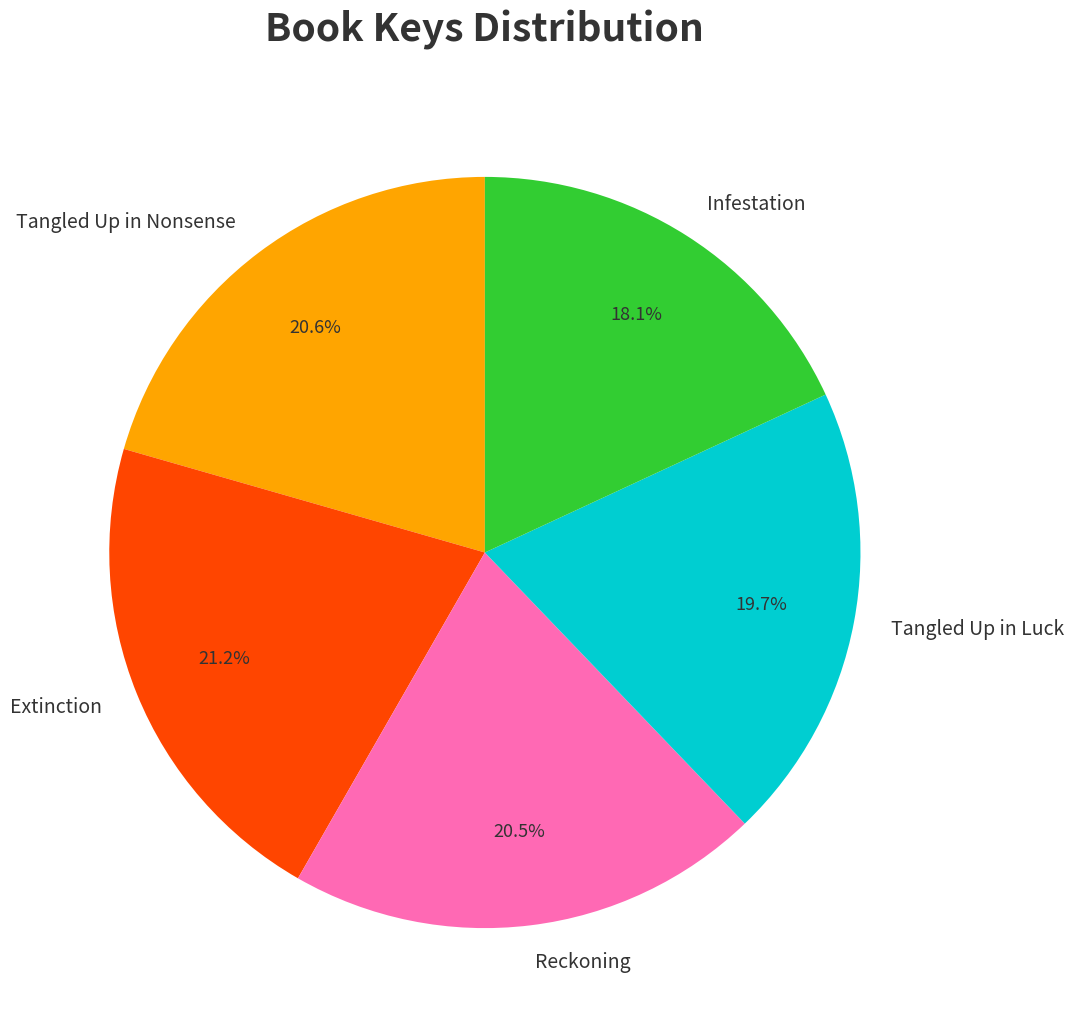

To the nearest percent, what is the combined percentage of Tangled Up in Nonsense and Extinction?

42%